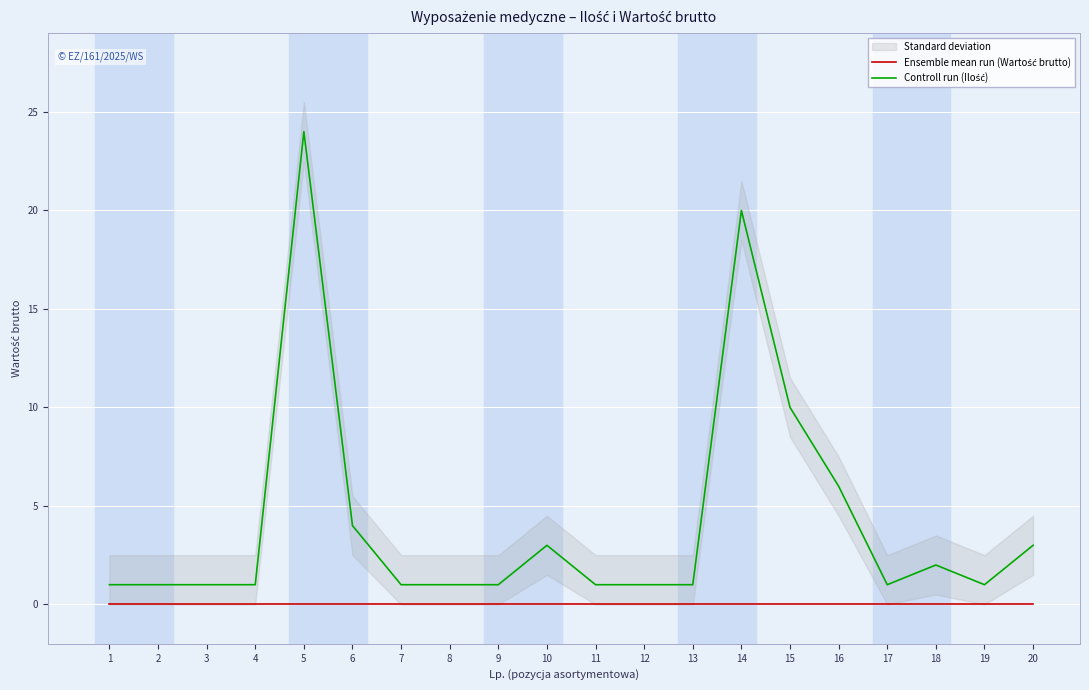

What is the sum of the Controll run (Ilość) values at 3 and 13?

2